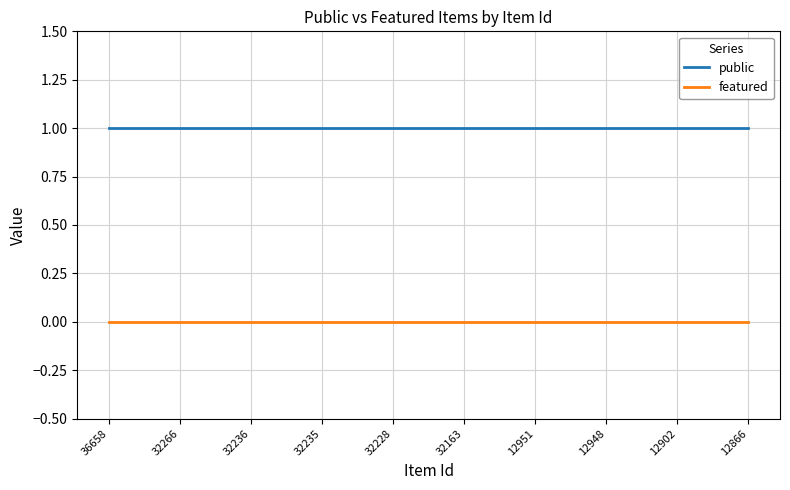

Is it true that public equals 1 at 36658?

True